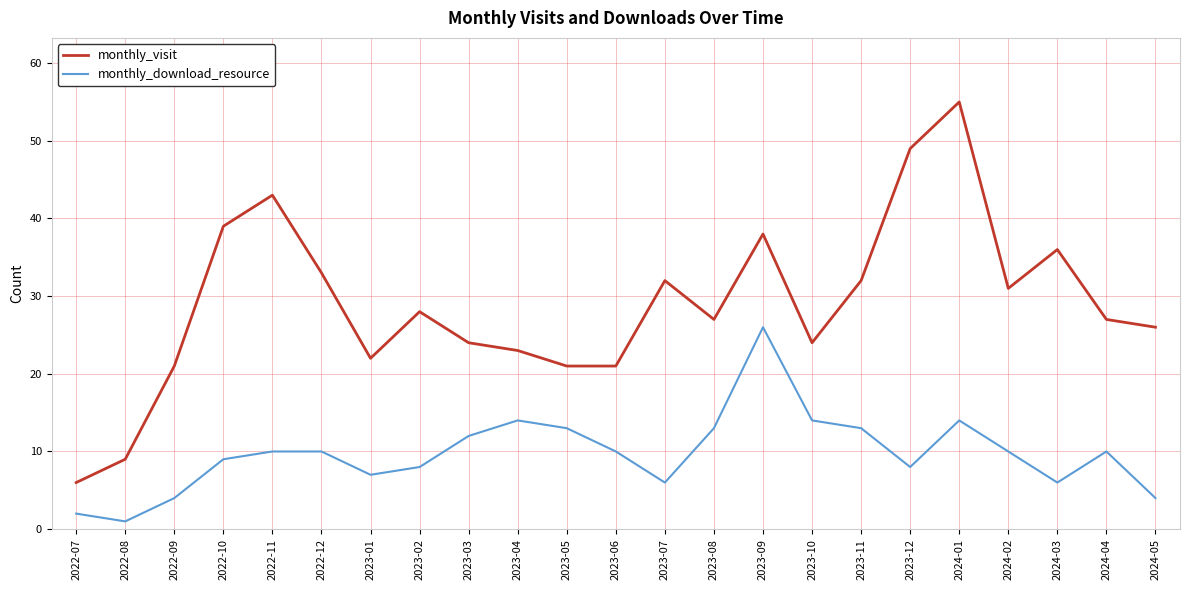

Is the value of monthly_download_resource at 2023-01 greater than the value of monthly_visit at 2023-11?

No